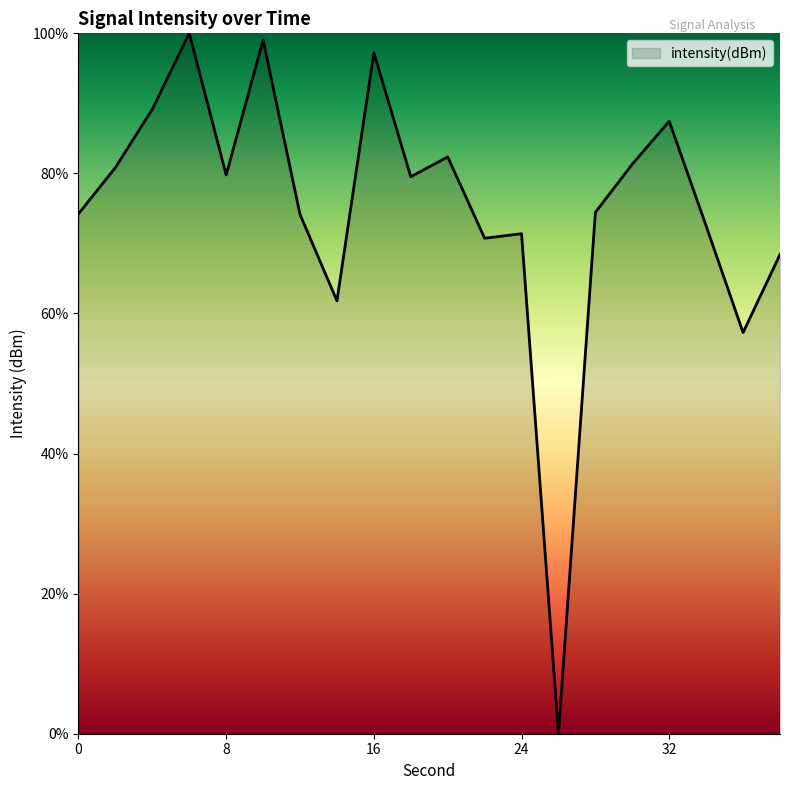

What is the difference between the maximum and minimum values?

100.0